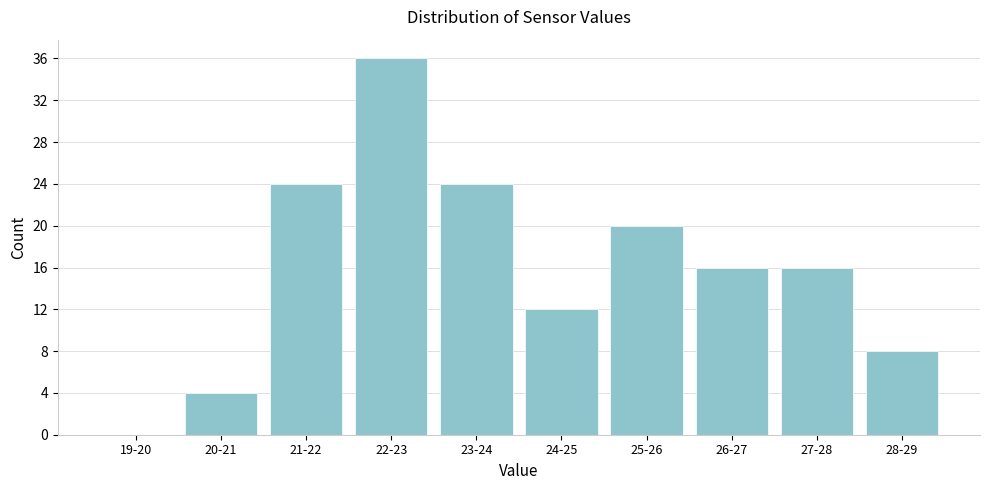

Reading left to right, extract all data points from this chart.

19-20=0	20-21=4	21-22=24	22-23=36	23-24=24	24-25=12	25-26=20	26-27=16	27-28=16	28-29=8